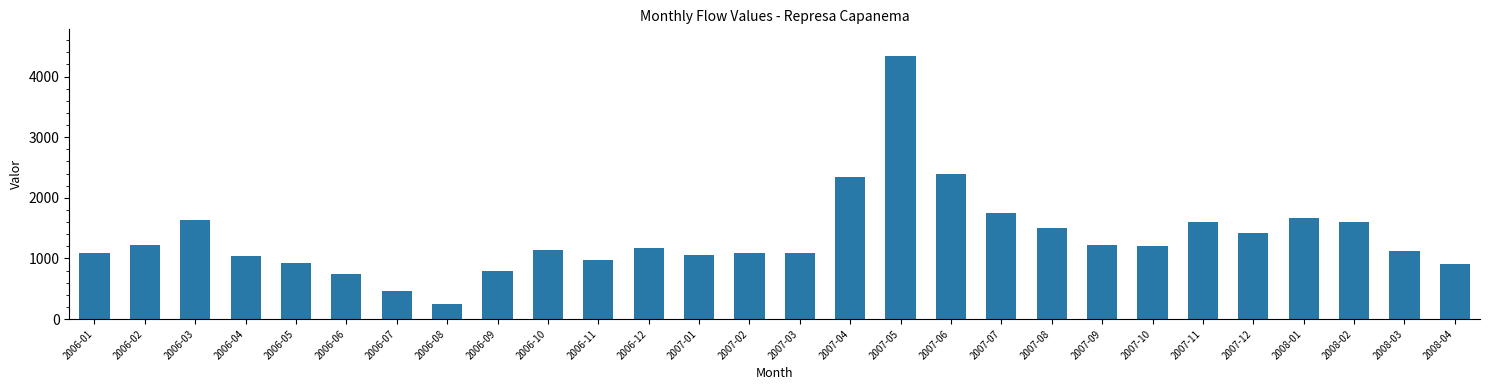

What is the ratio of the value at 2006-06 to the value at 2008-04?

0.8